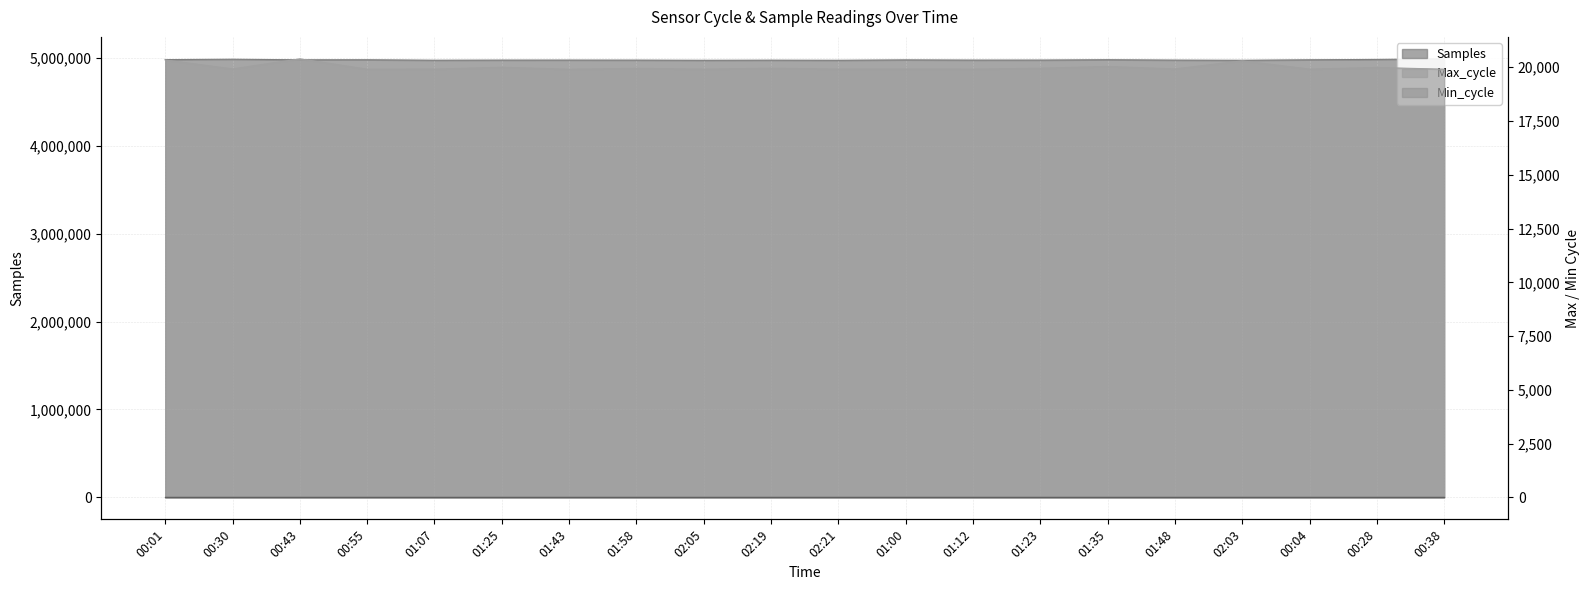

In Max_cycle, how many points are lower than both neighbors (excluding endpoints)?

8